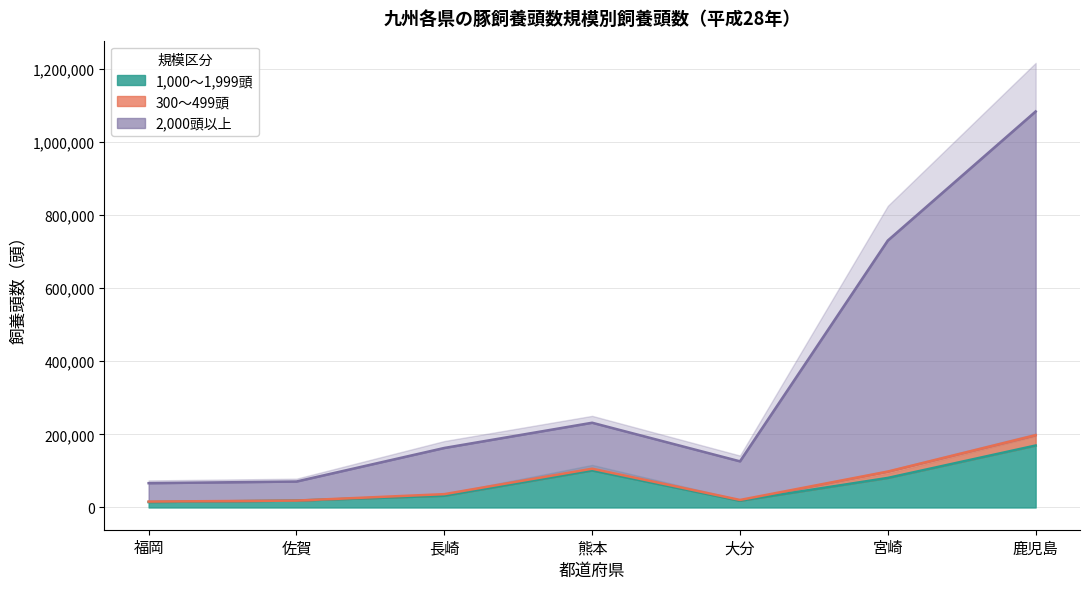

The 1,000〜1,999頭 series shows 286708 at 鹿児島. True or false?

False